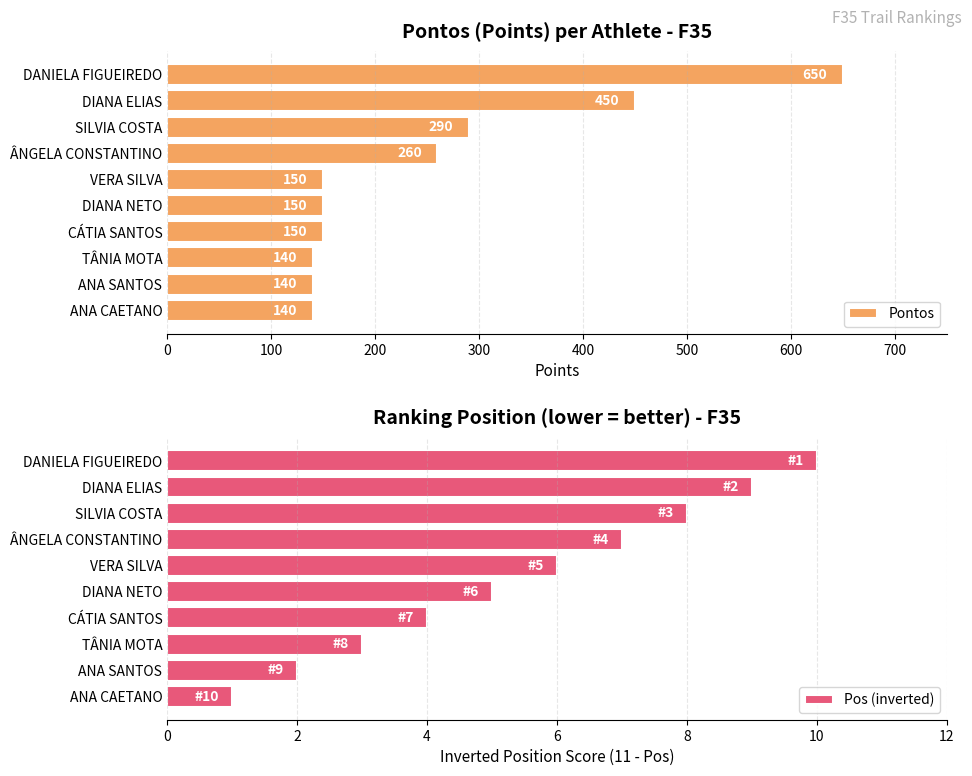

How many values in the Pos (inverted) series are below 6?

5